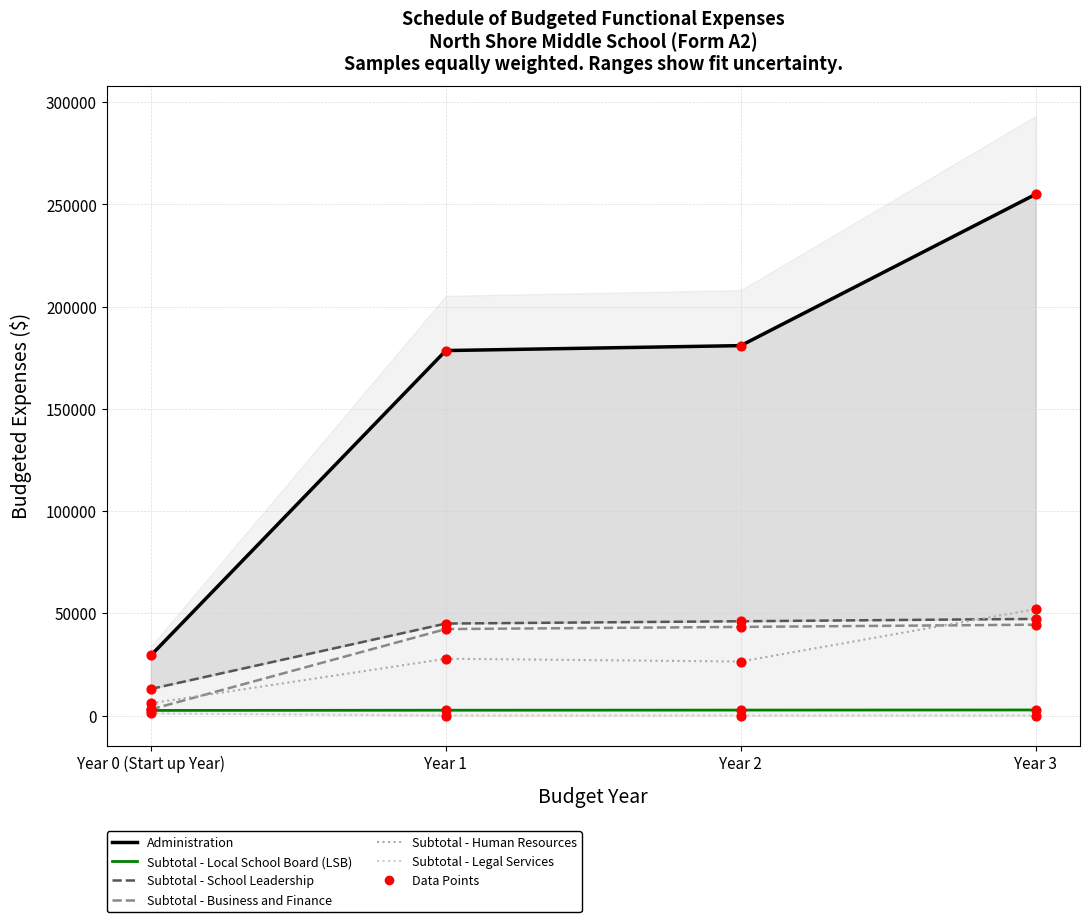

At how many categories does at least one series exceed 41540?

3